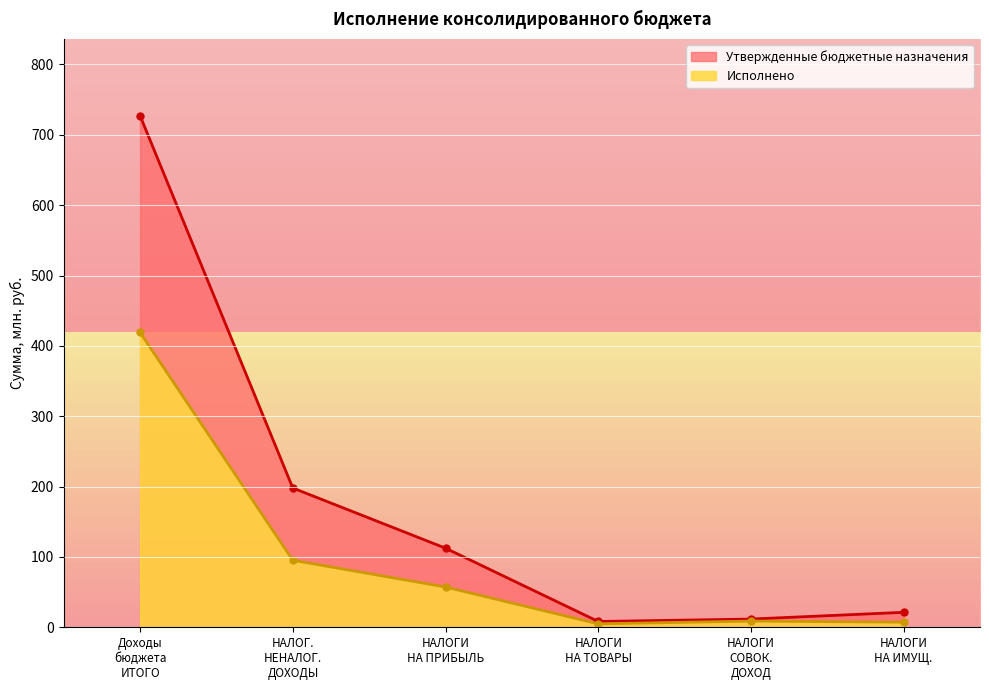

What is the maximum value for Исполнено?

419.0